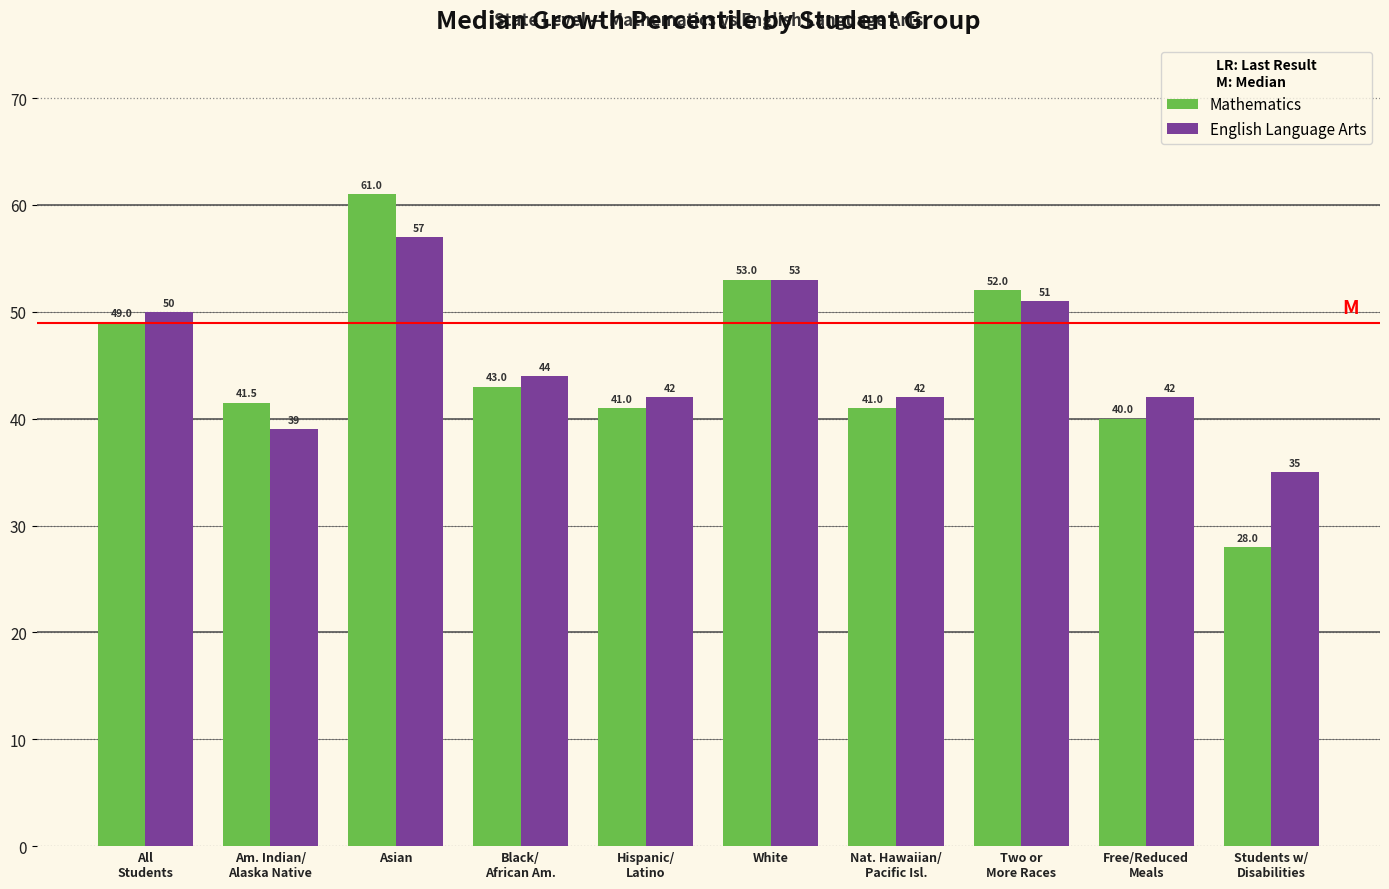

Reading right to left, extract all data points from this chart.

Mathematics: 28.0	40.0	52.0	41.0	53.0	41.0	43.0	61.0	41.5	49.0
English Language Arts: 35.0	42.0	51.0	42.0	53.0	42.0	44.0	57.0	39.0	50.0